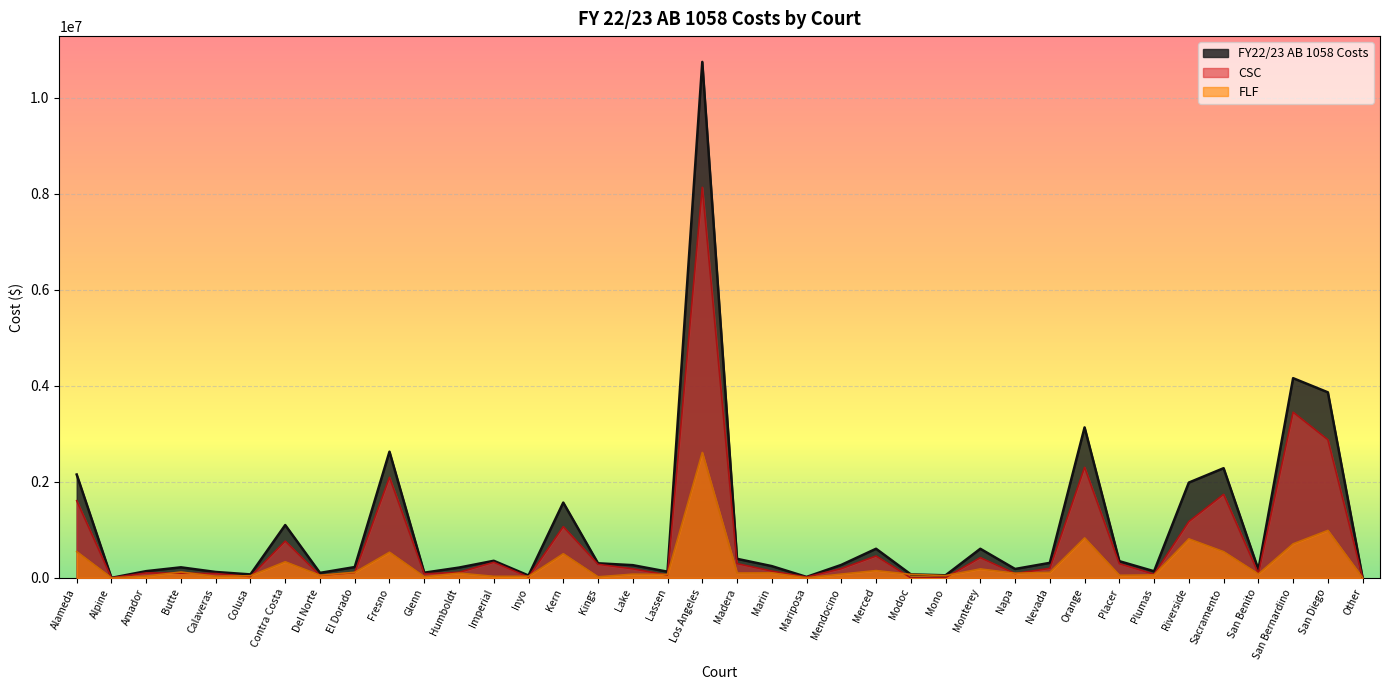

What is the label of the 13th point from the left?

Imperial